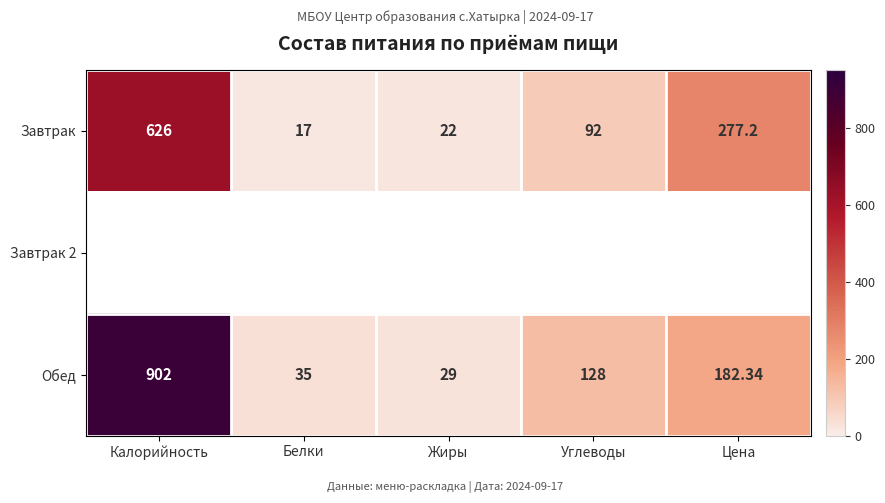

What value does the Завтрак series have at Углеводы?

92.0